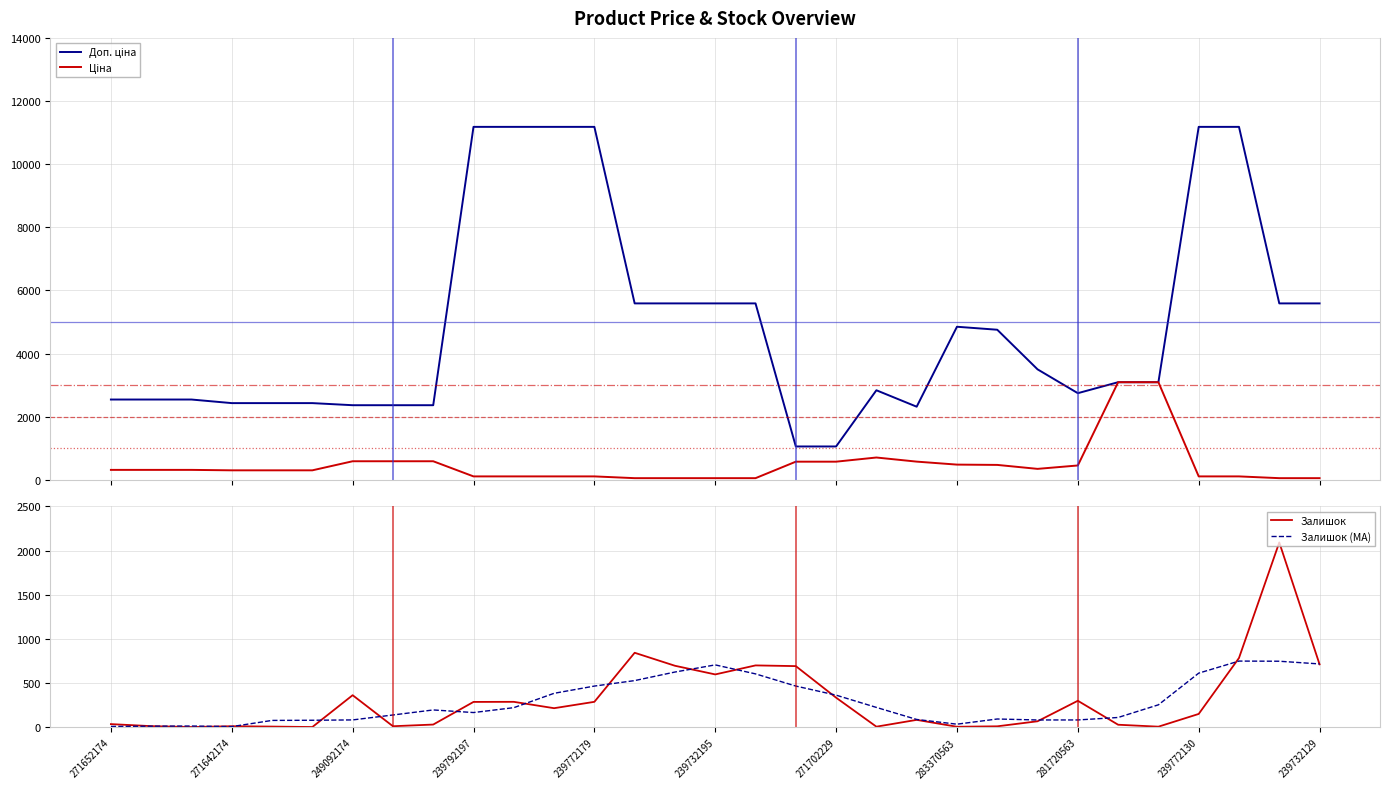

True or false: Залишок has a value of 183.2 at 239772179.

False